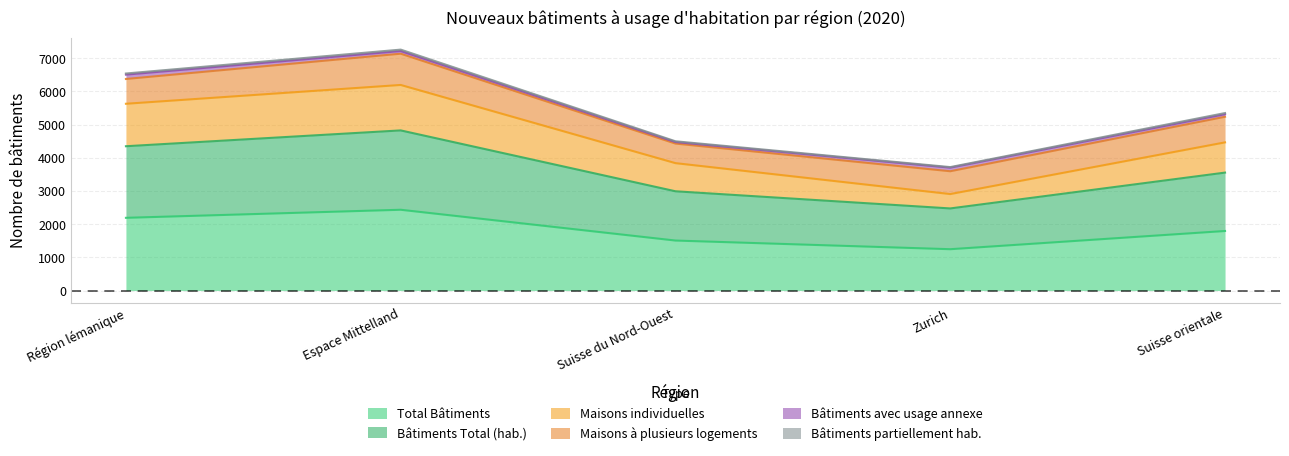

Which category has the highest value in the Total Bâtiments series?

Espace Mittelland